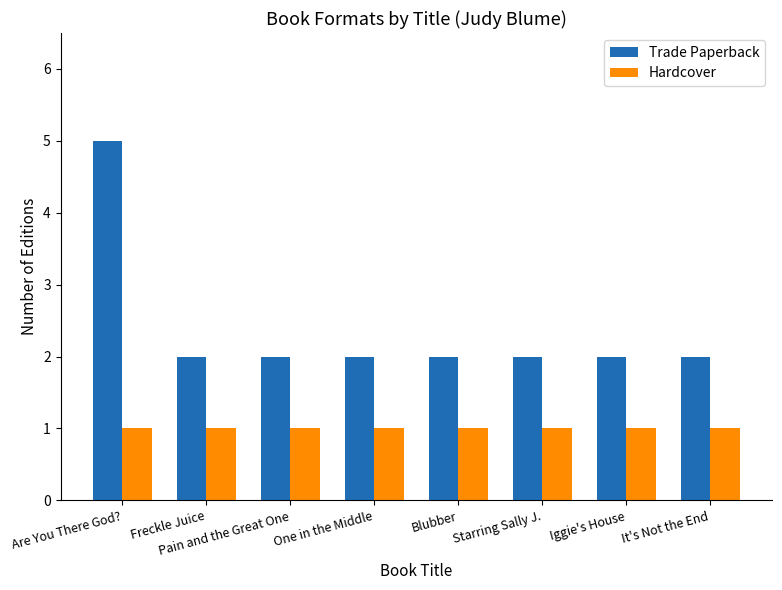

What are all the series names shown in the legend?

Trade Paperback, Hardcover